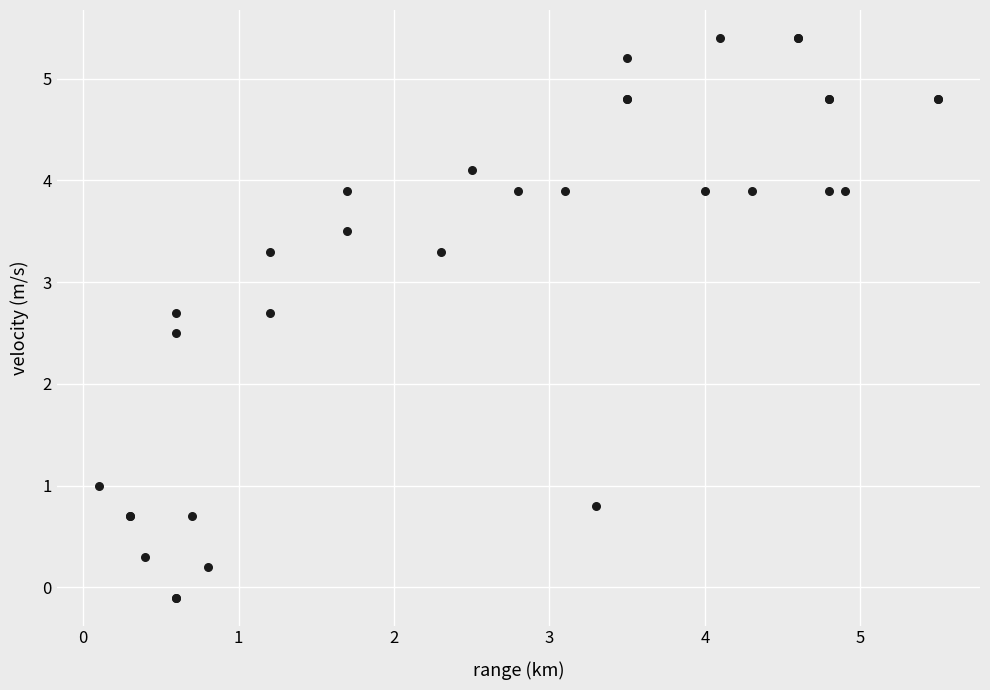

What Y value in the scatter plot is closest to 2?

2.5